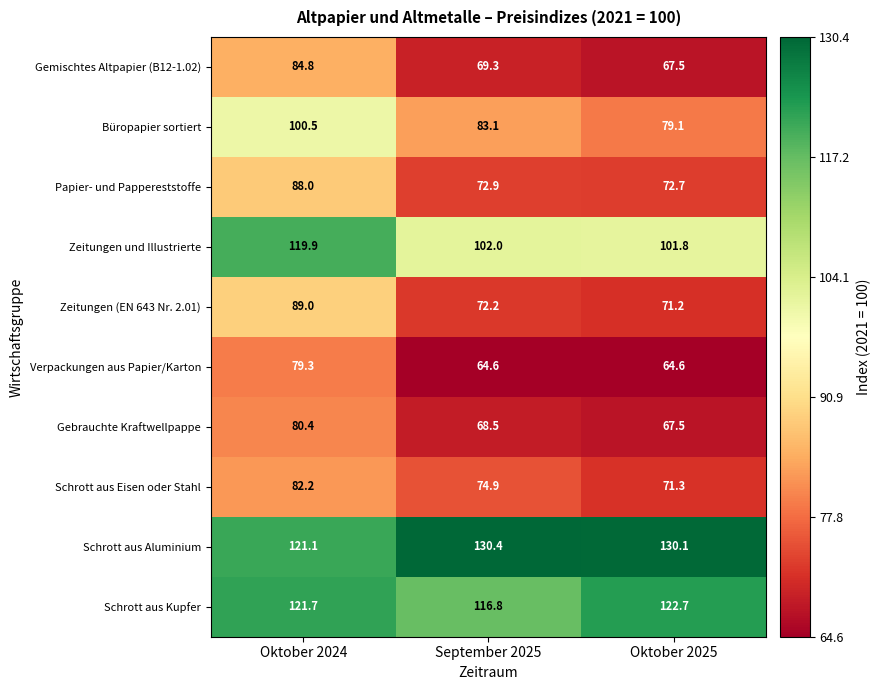

At which category is the sum across all series the highest?

Oktober 2024